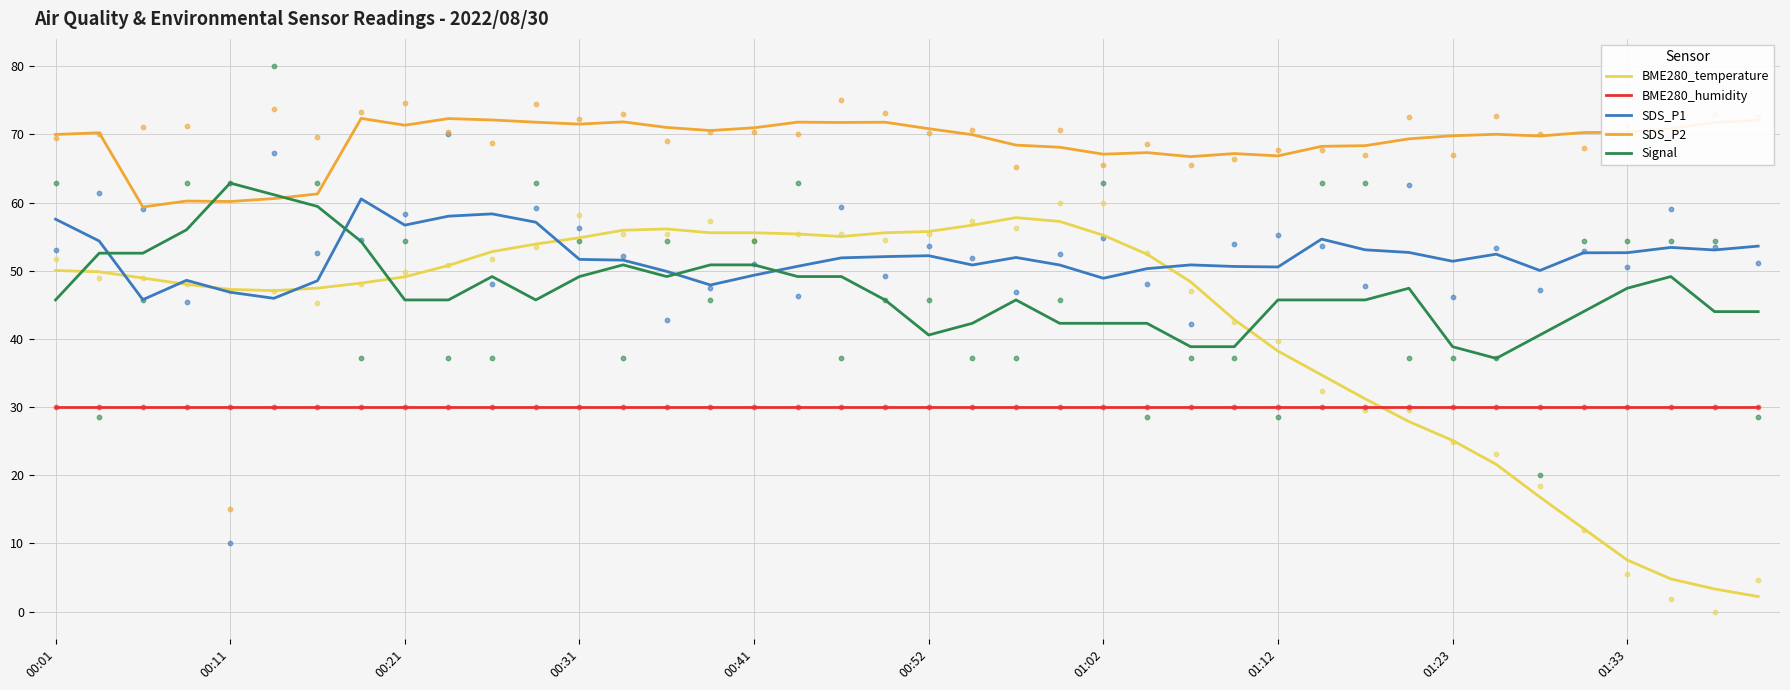

Is it true that SDS_P1 equals 30.5 at 00:11?

False